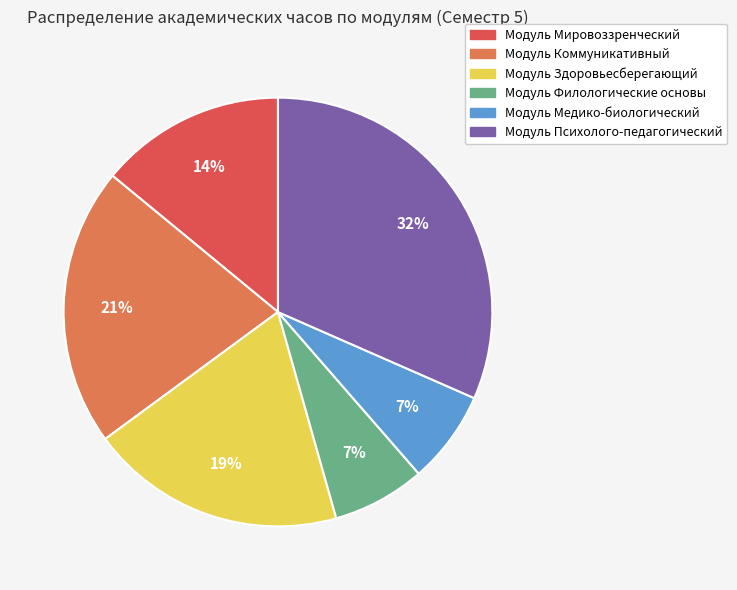

How many slices are in this pie chart?

6